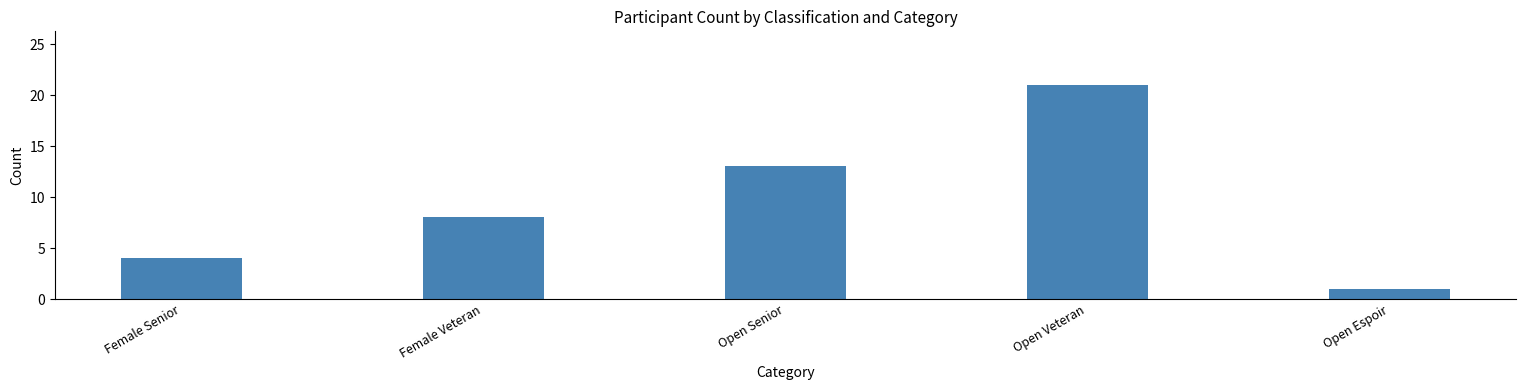

What is the average value?

9